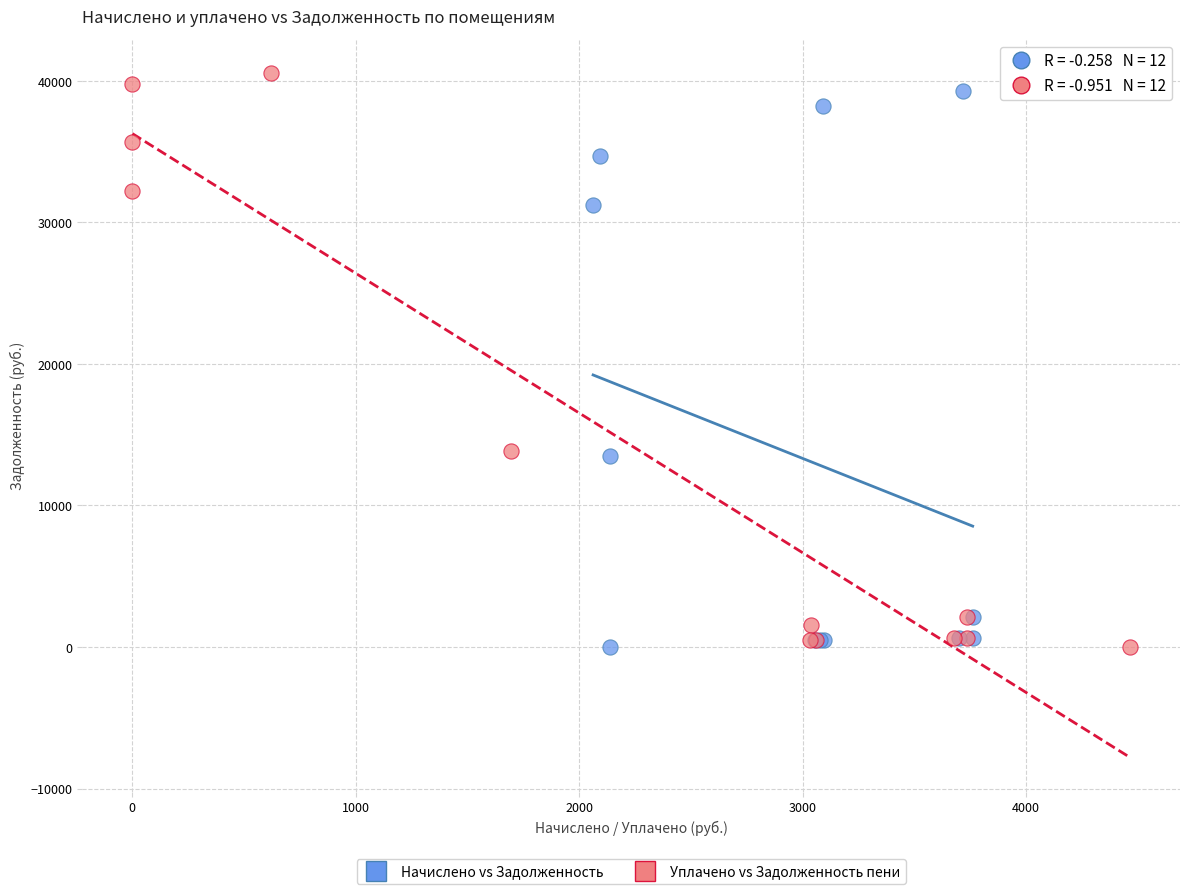

Which series has the widest spread of Y values?

Уплачено vs Задолженность пени